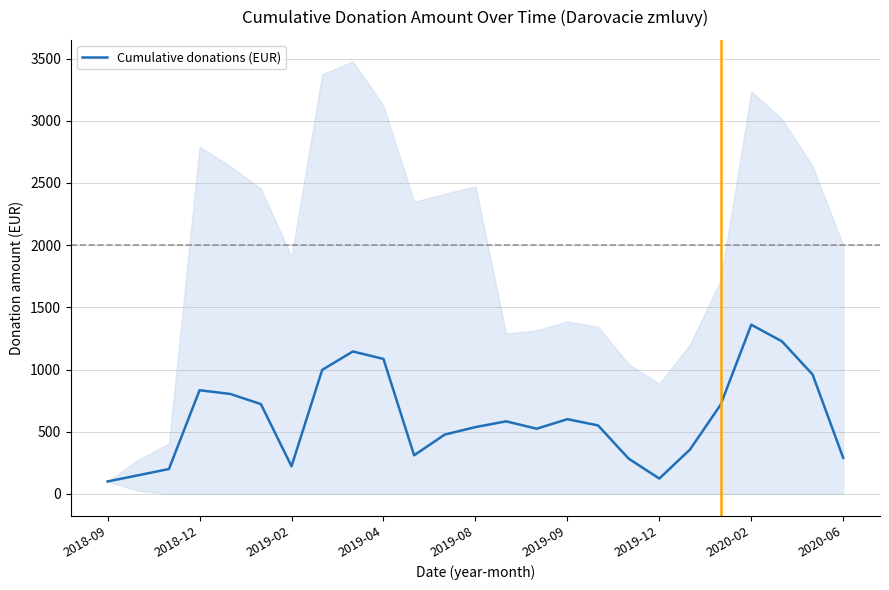

What is the value of the 25th point from the left?

289.7